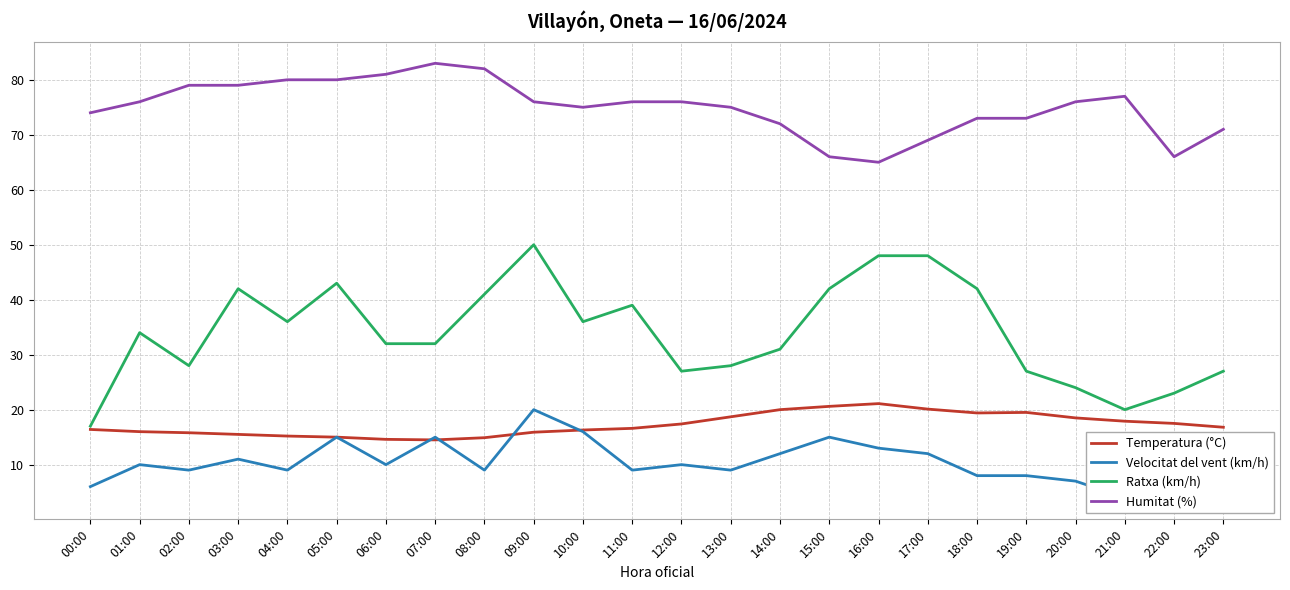

Where does the Ratxa (km/h) series first go above 34?

03:00